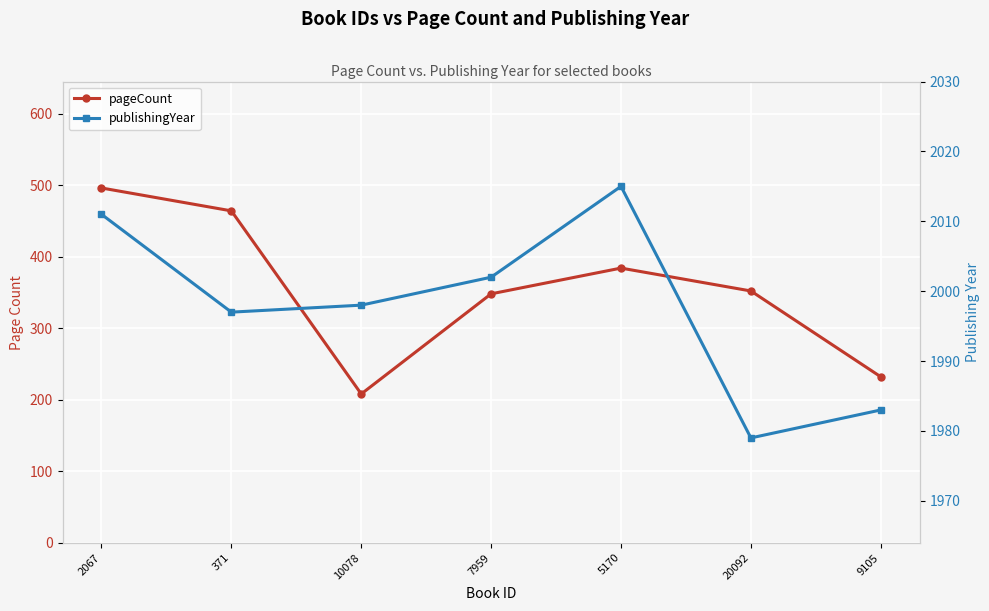

How many lines are shown in the chart?

2